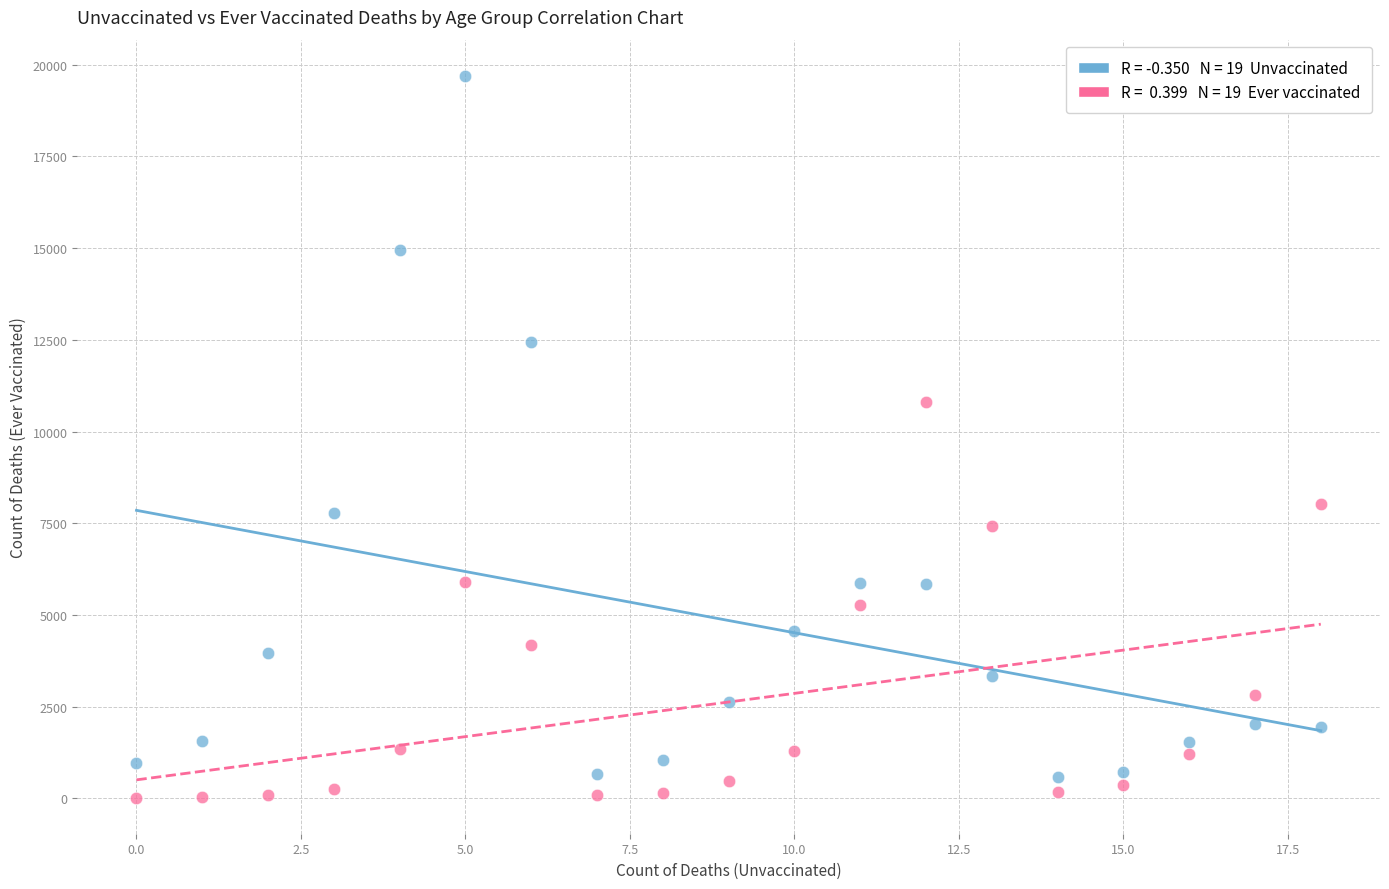

Across all series, what Y value is closest to 9858?

10816